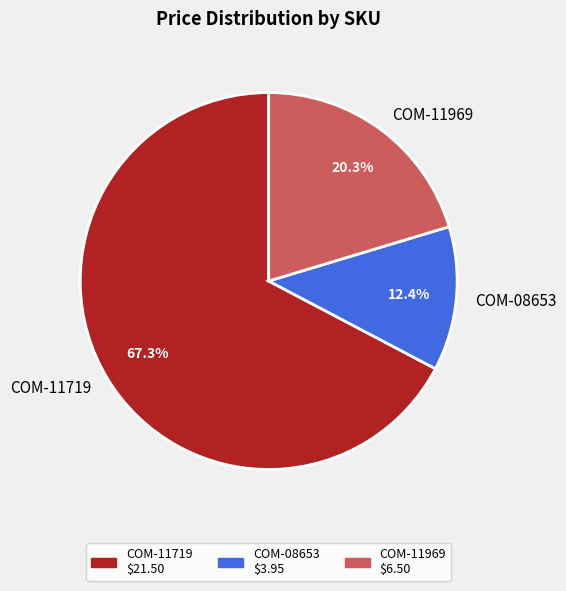

Approximately how many times larger is the value at COM-11719 compared to COM-08653?

5.4